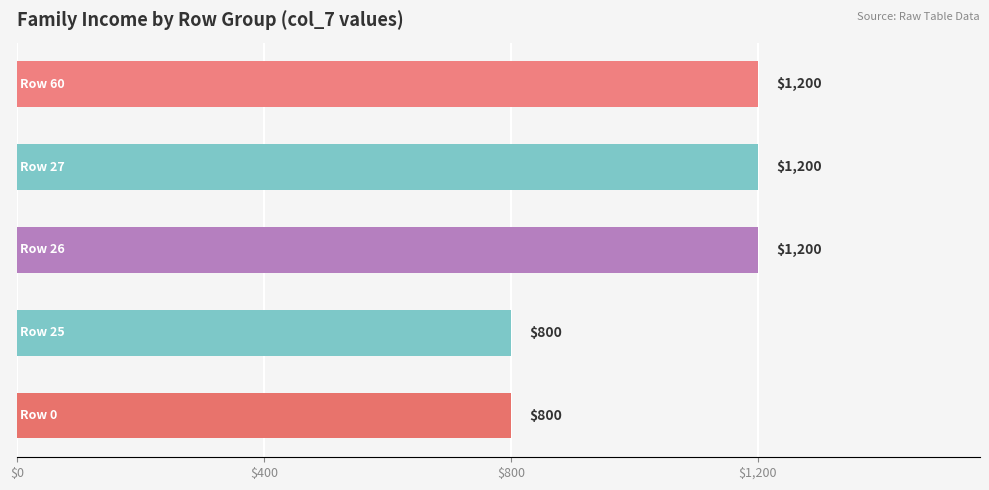

What is the sum of all values?

5200